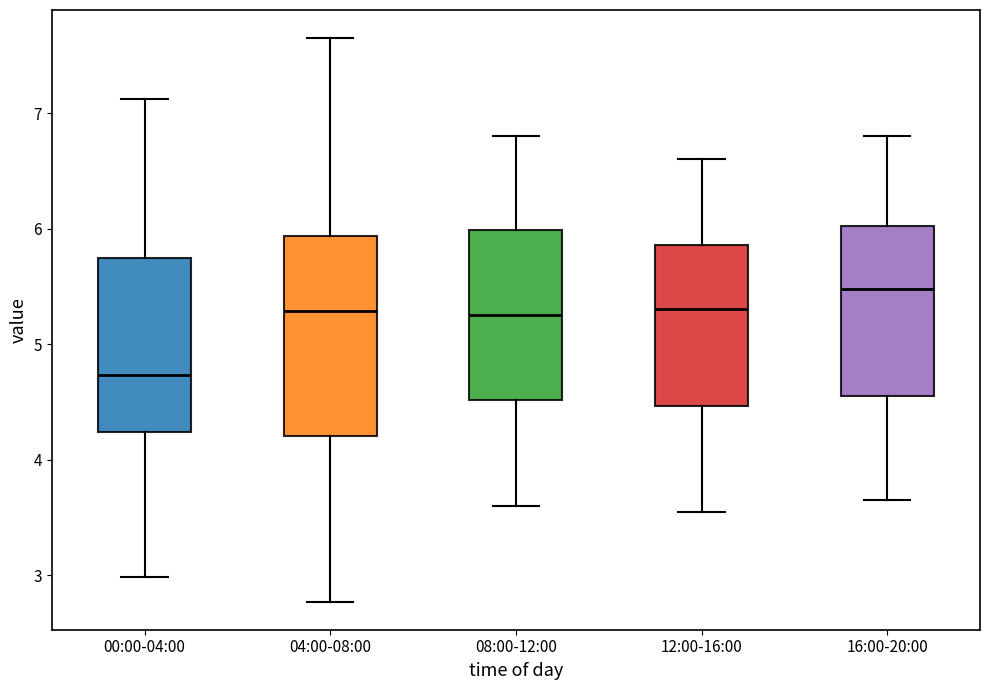

Where is the upper edge of the box for 00:00-04:00 on the y-axis? The values are not printed on the chart, so give them approximately, as read against the axis.

5.7